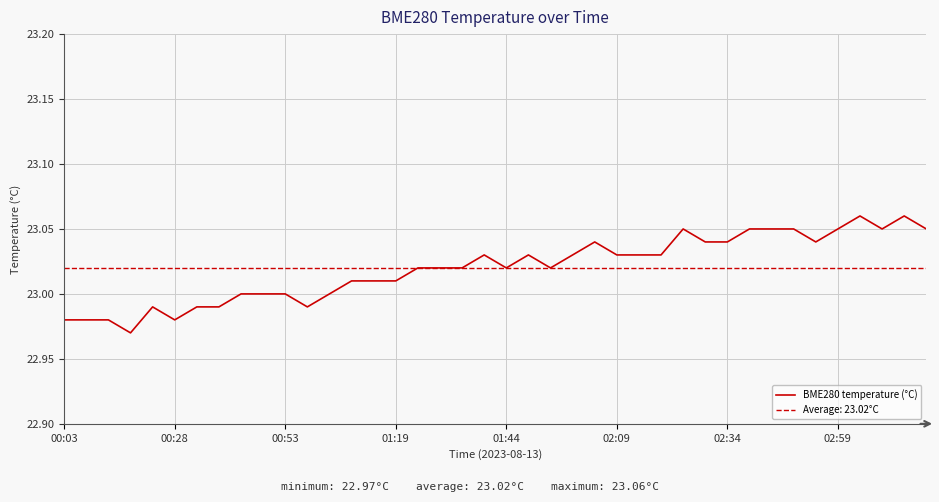

What is the difference between the maximum and minimum values?

0.1